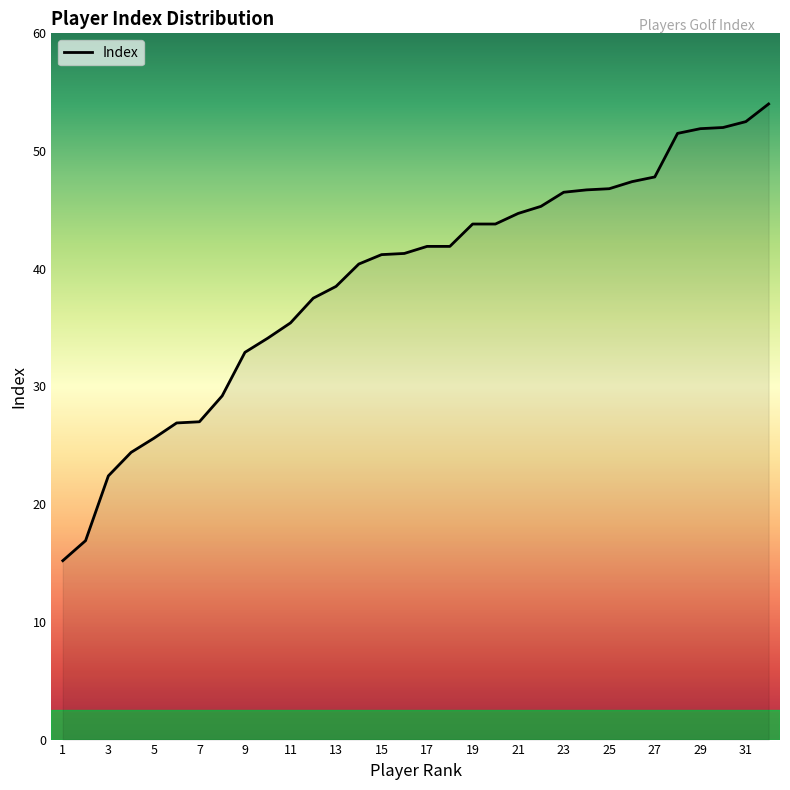

What is the greatest value displayed?

54.0